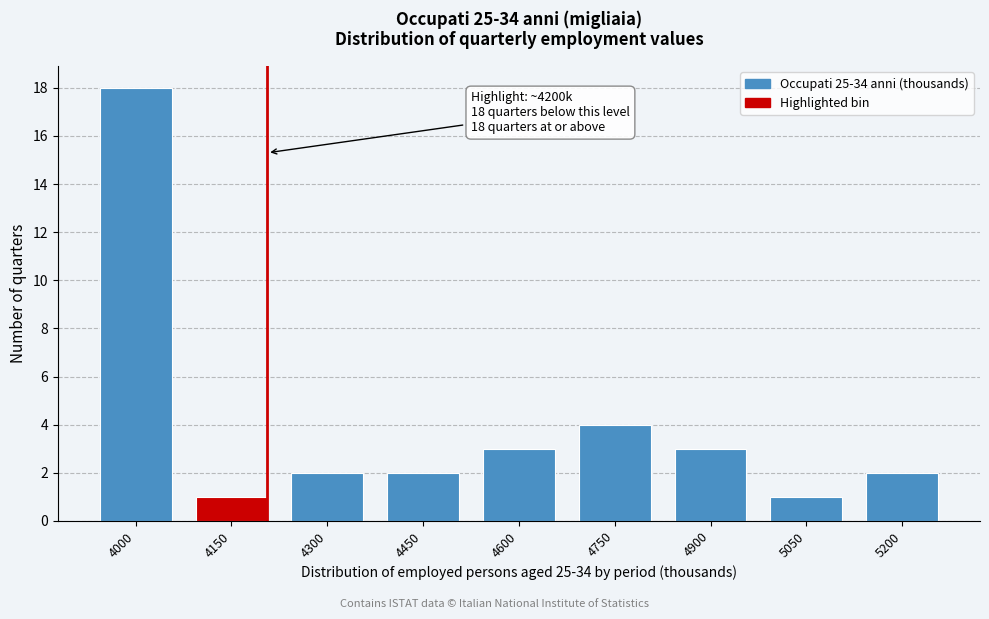

Reading left to right, list all the values displayed in this chart.

4000=18	4150=1	4300=2	4450=2	4600=3	4750=4	4900=3	5050=1	5200=2